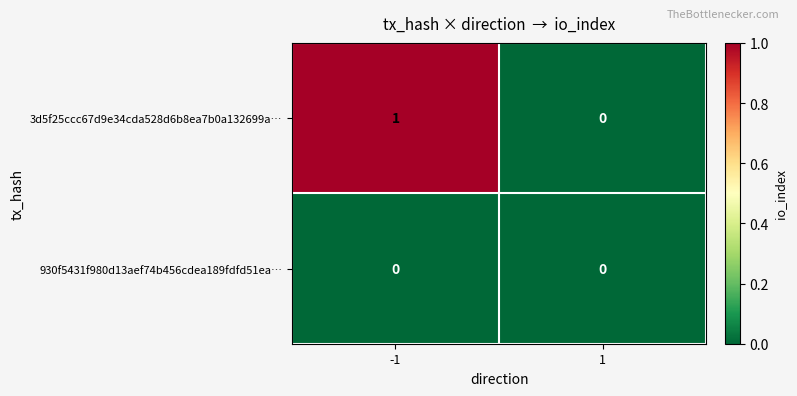

List the series in order of their peak value, highest first.

3d5f25ccc67d9e34cda528d6b8ea7b0a132699a…, 930f5431f980d13aef74b456cdea189fdfd51ea…